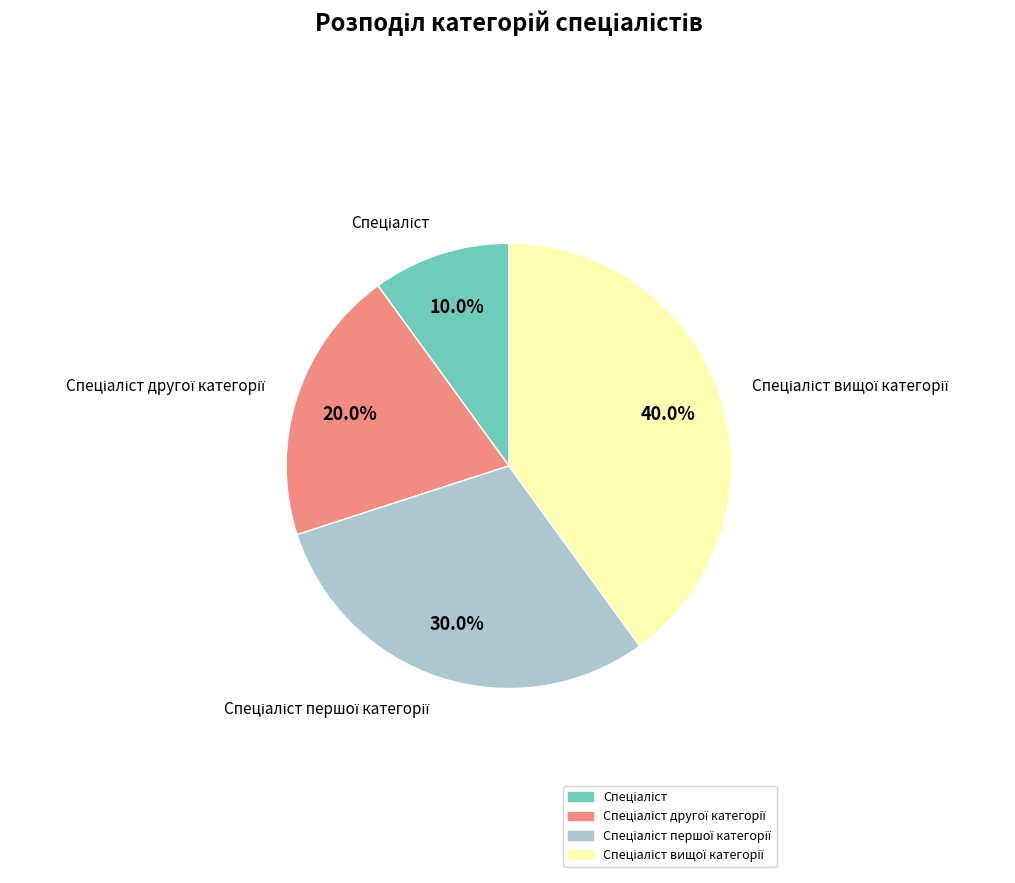

Is there a majority slice in this chart?

No